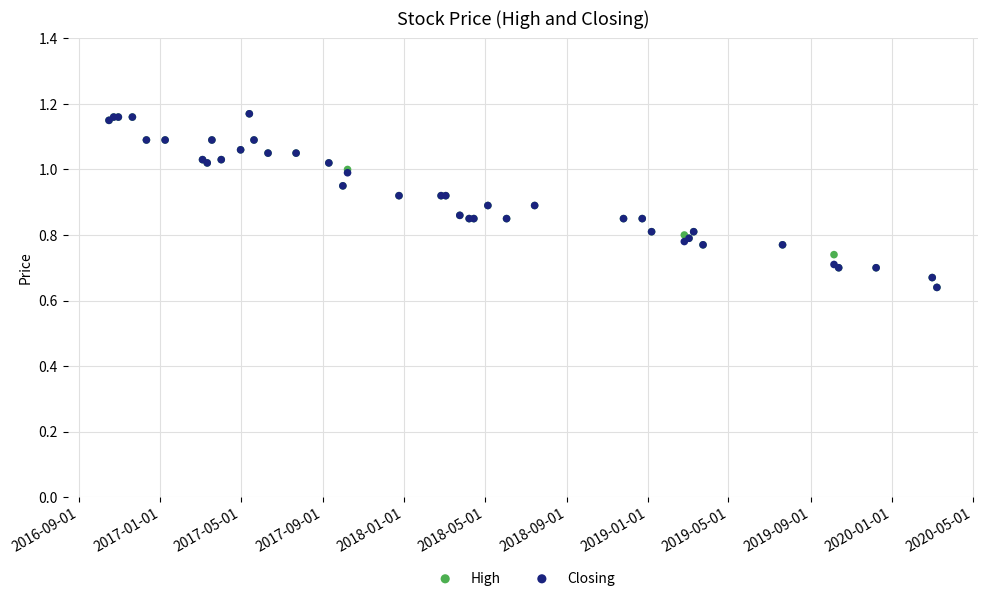

Which series reaches the minimum Y coordinate?

High